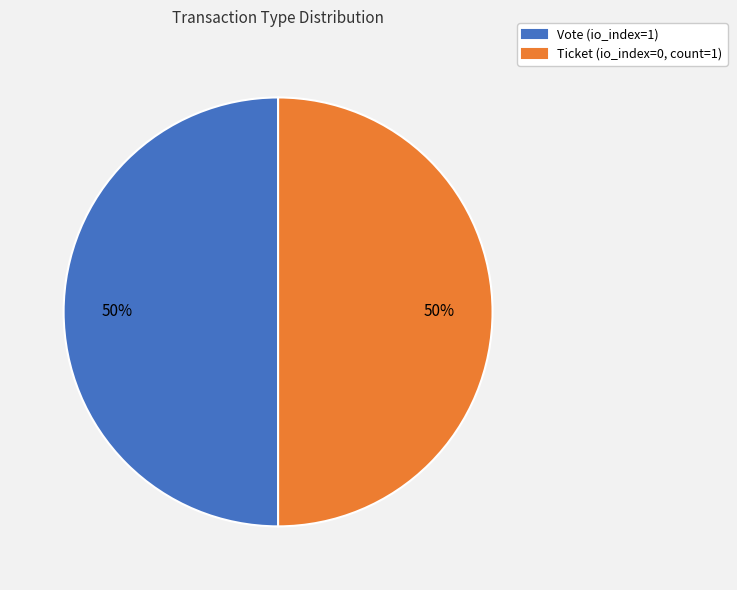

True or false: Ticket accounts for 8% of the total.

False